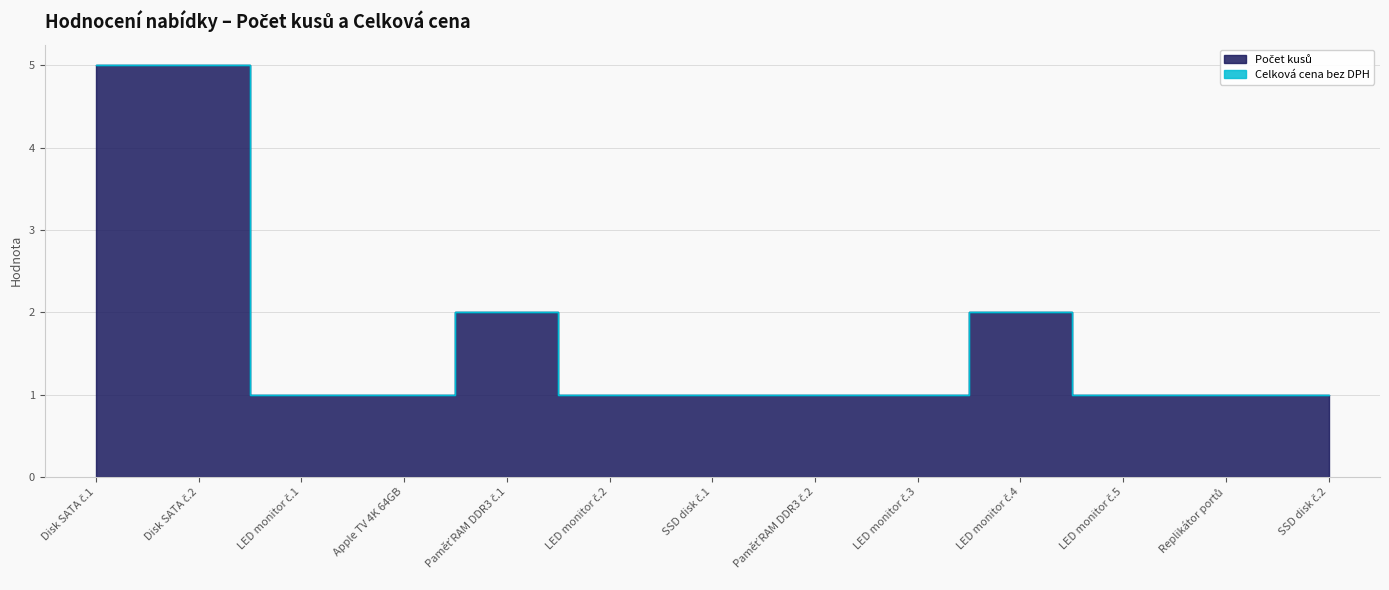

What is the difference between the maximum and second lowest values?

4